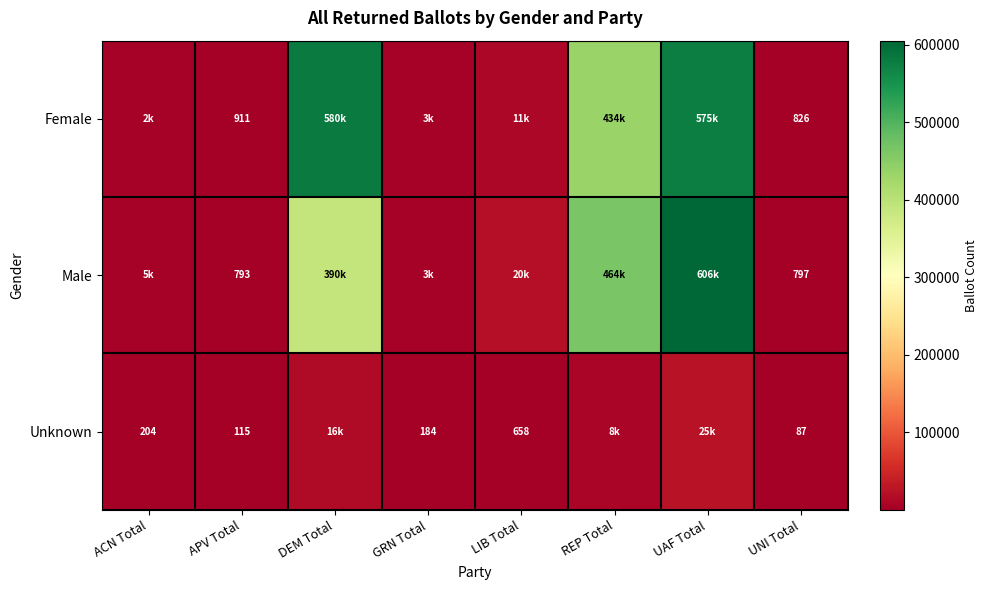

Rank the series at APV Total from lowest to highest value.

Unknown, Male, Female